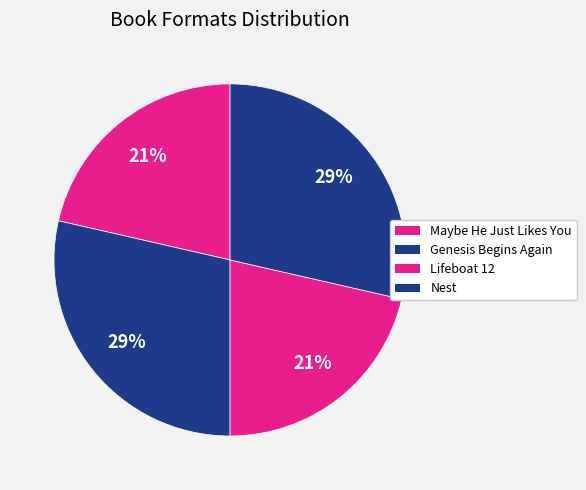

How many segments does this pie chart have?

4